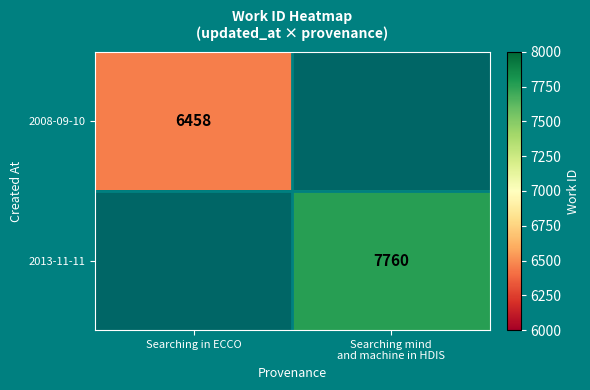

The 2008-09-10 series shows 10065 at Searching in ECCO. True or false?

False